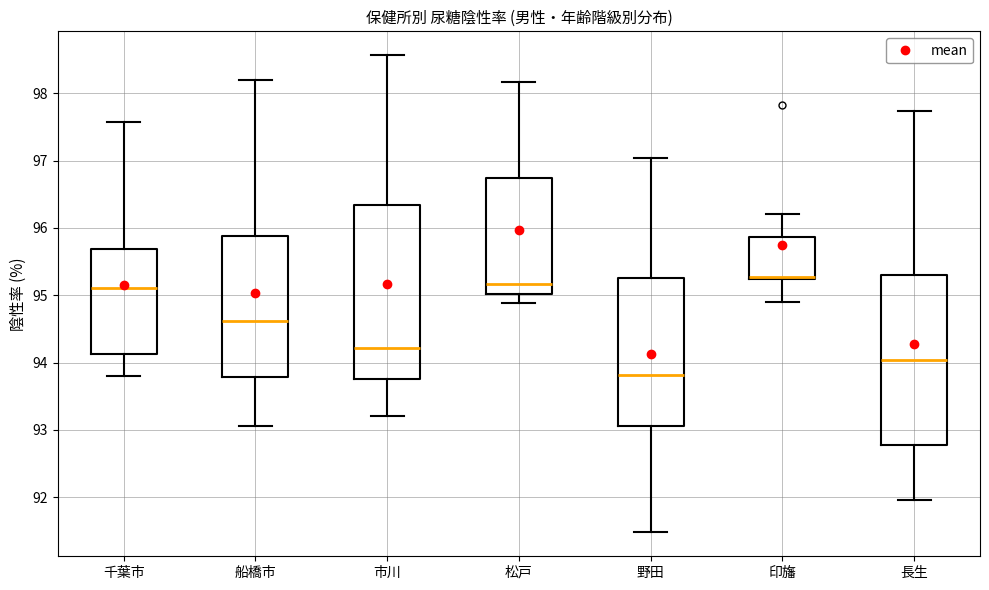

Where is the upper edge of the box for 船橋市 on the y-axis? The values are not printed on the chart, so give them approximately, as read against the axis.

95.9